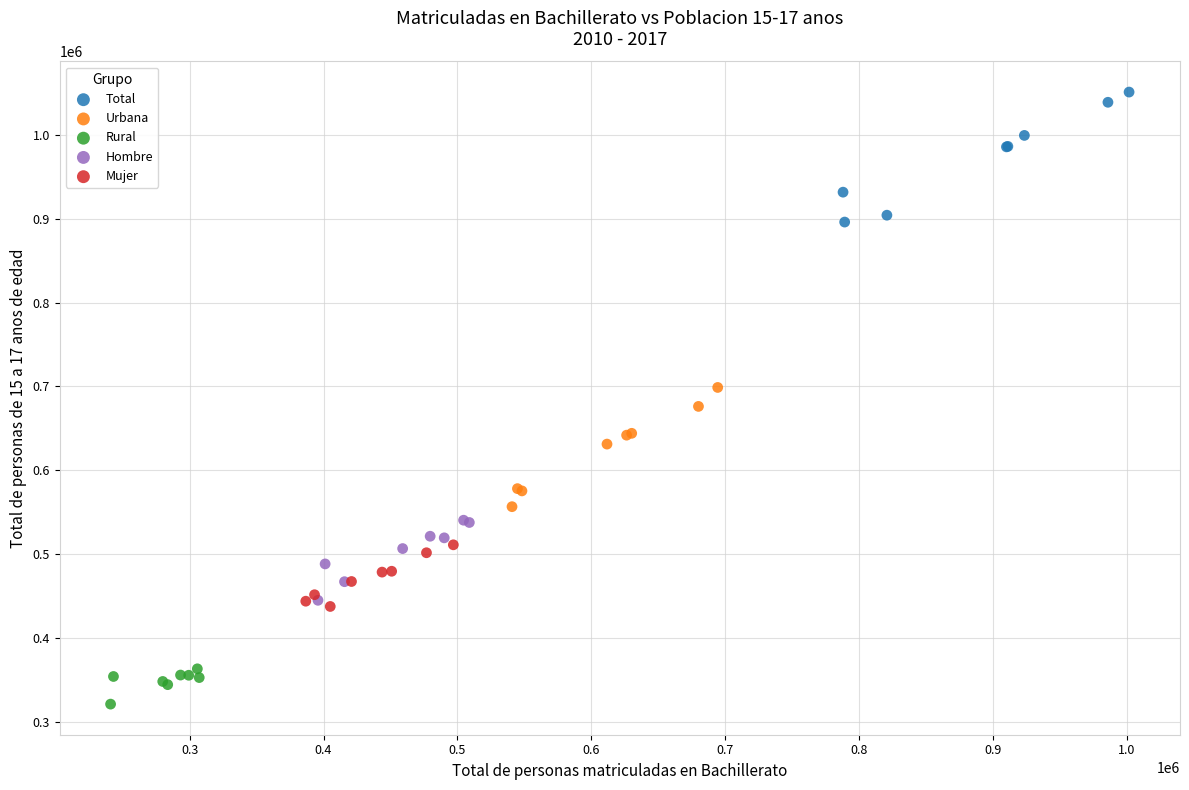

Which series contains the highest Y value?

Total